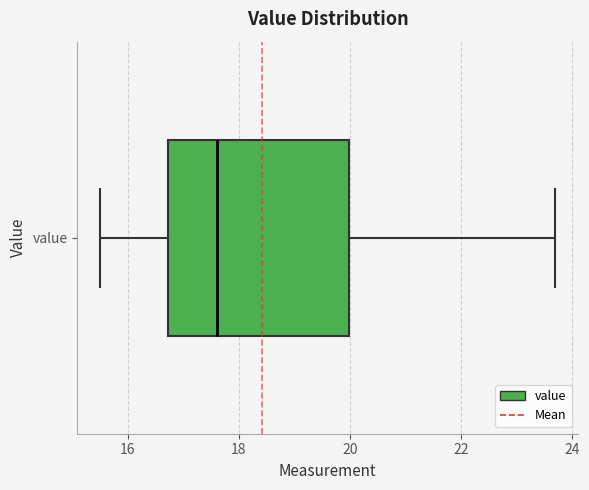

Read this box plot against the x-axis: the position of the median line, the range covered by the box, and the ends of both whiskers. The values are not printed on the chart, so give them approximately, as read against the axis.

median 17.6, box 16.8 to 20.0, whiskers 15.6 to 23.8